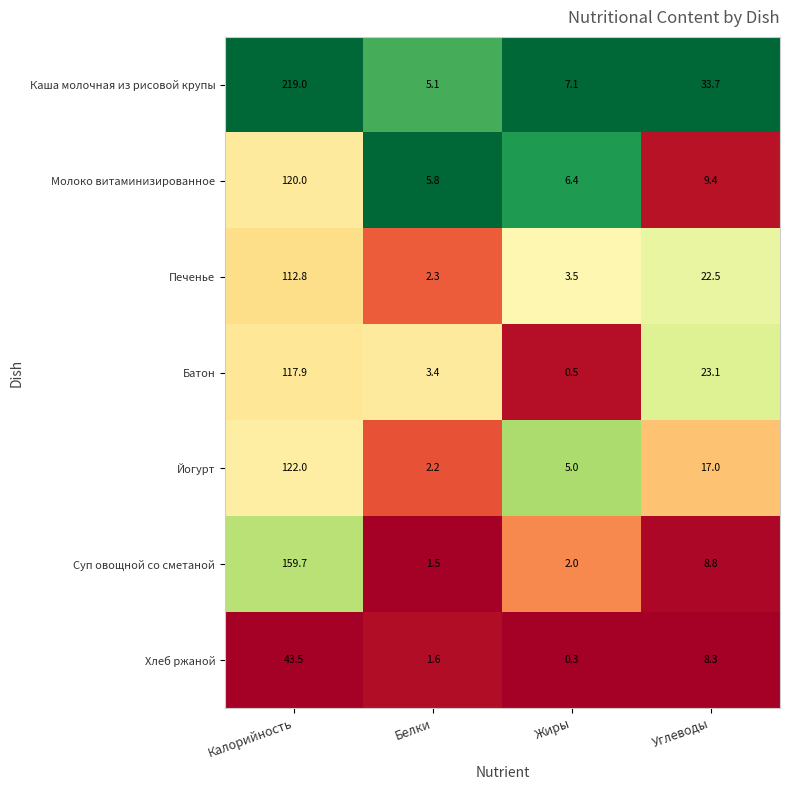

The Хлеб ржаной series shows 43.5 at Калорийность. True or false?

True